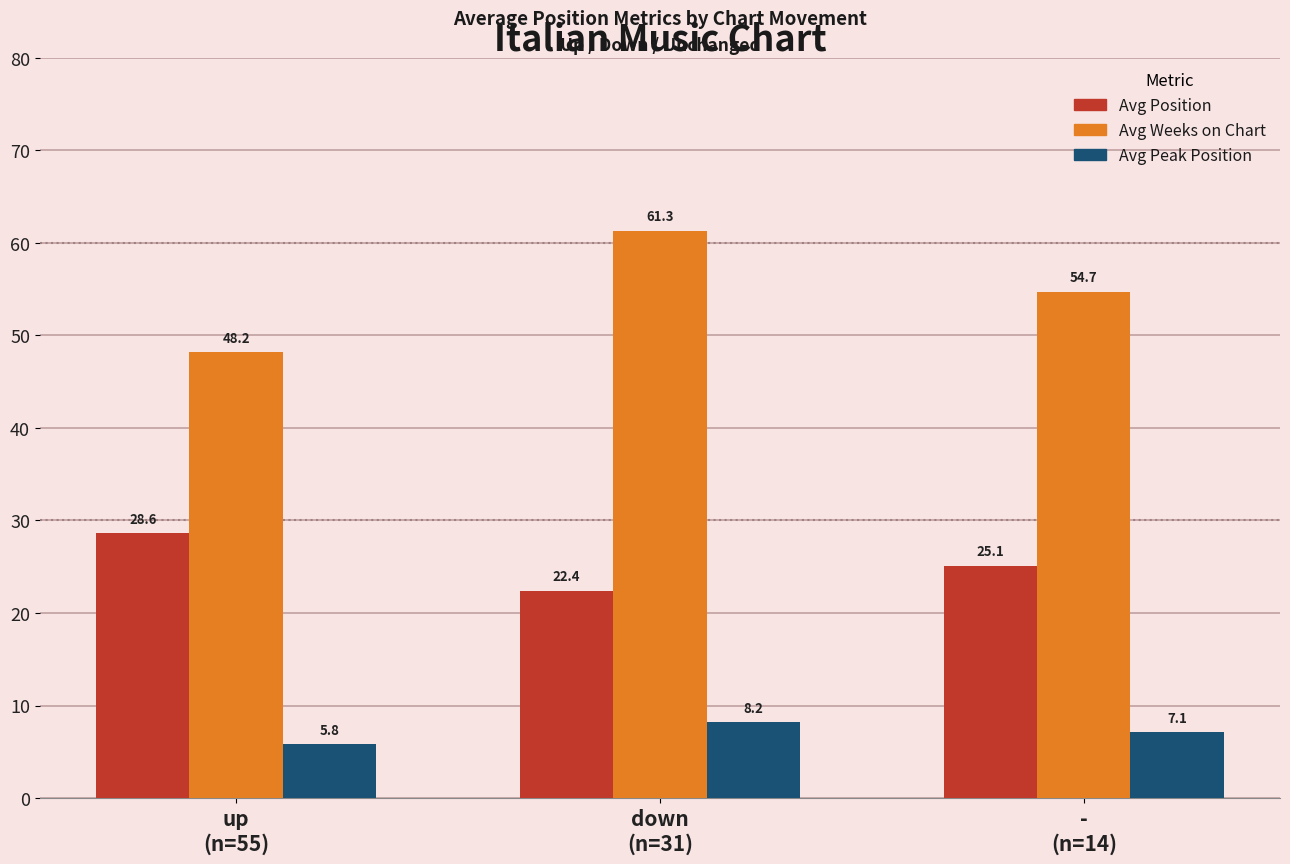

Which category has the lowest value in the Avg Position series?

down
(n=31)